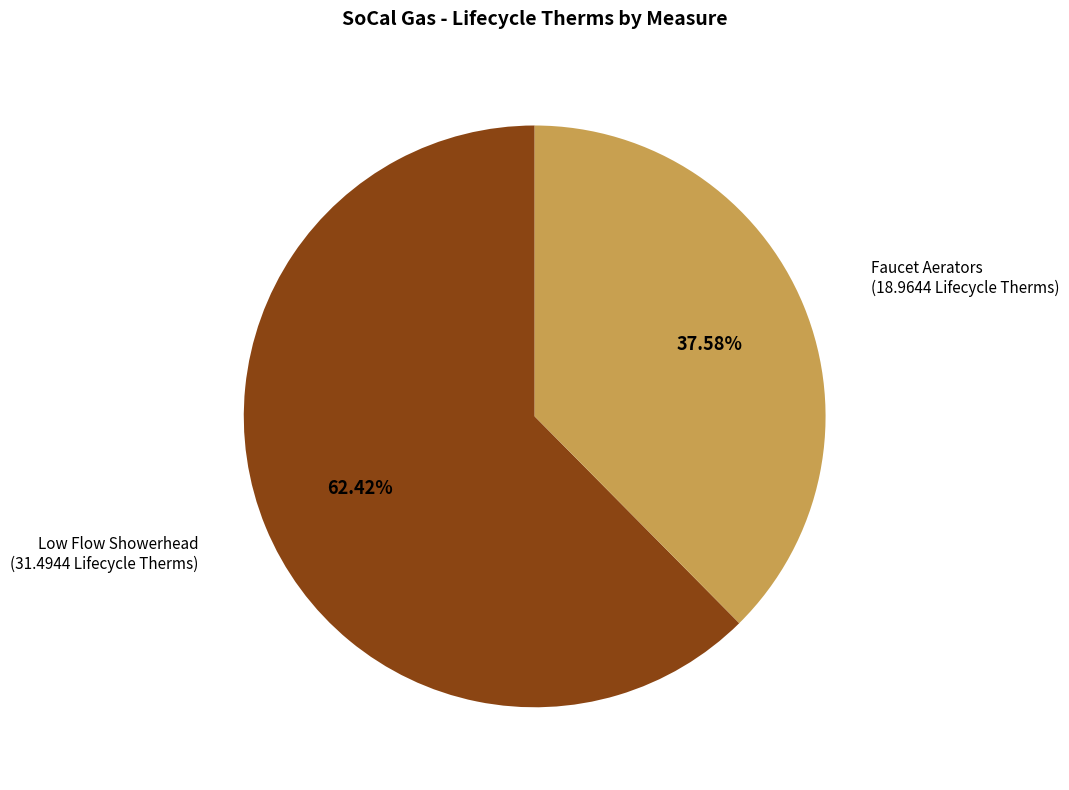

Count the number of slices in the pie.

2